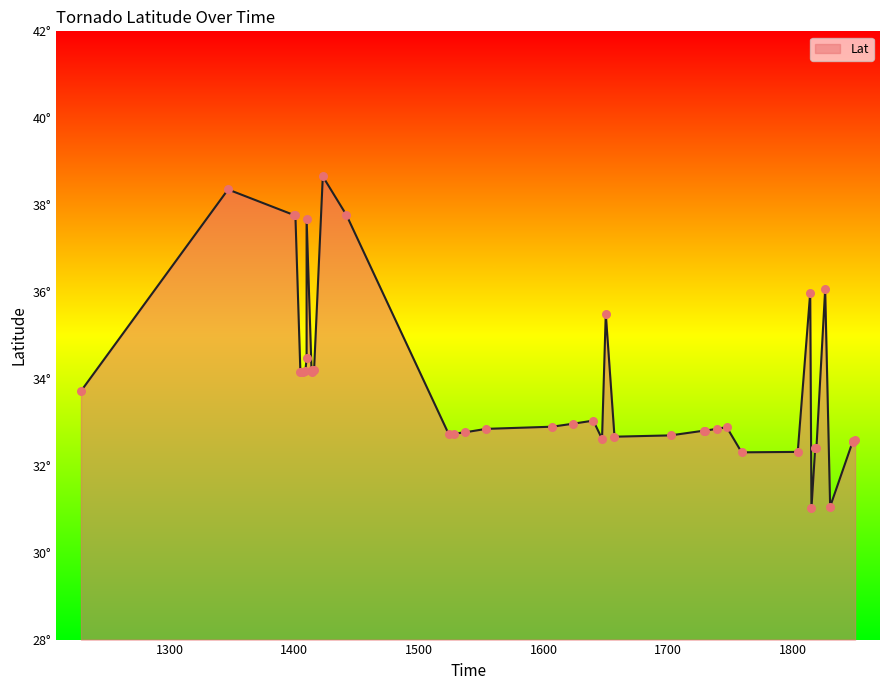

Between 1814 and 1830, which is larger?

1814